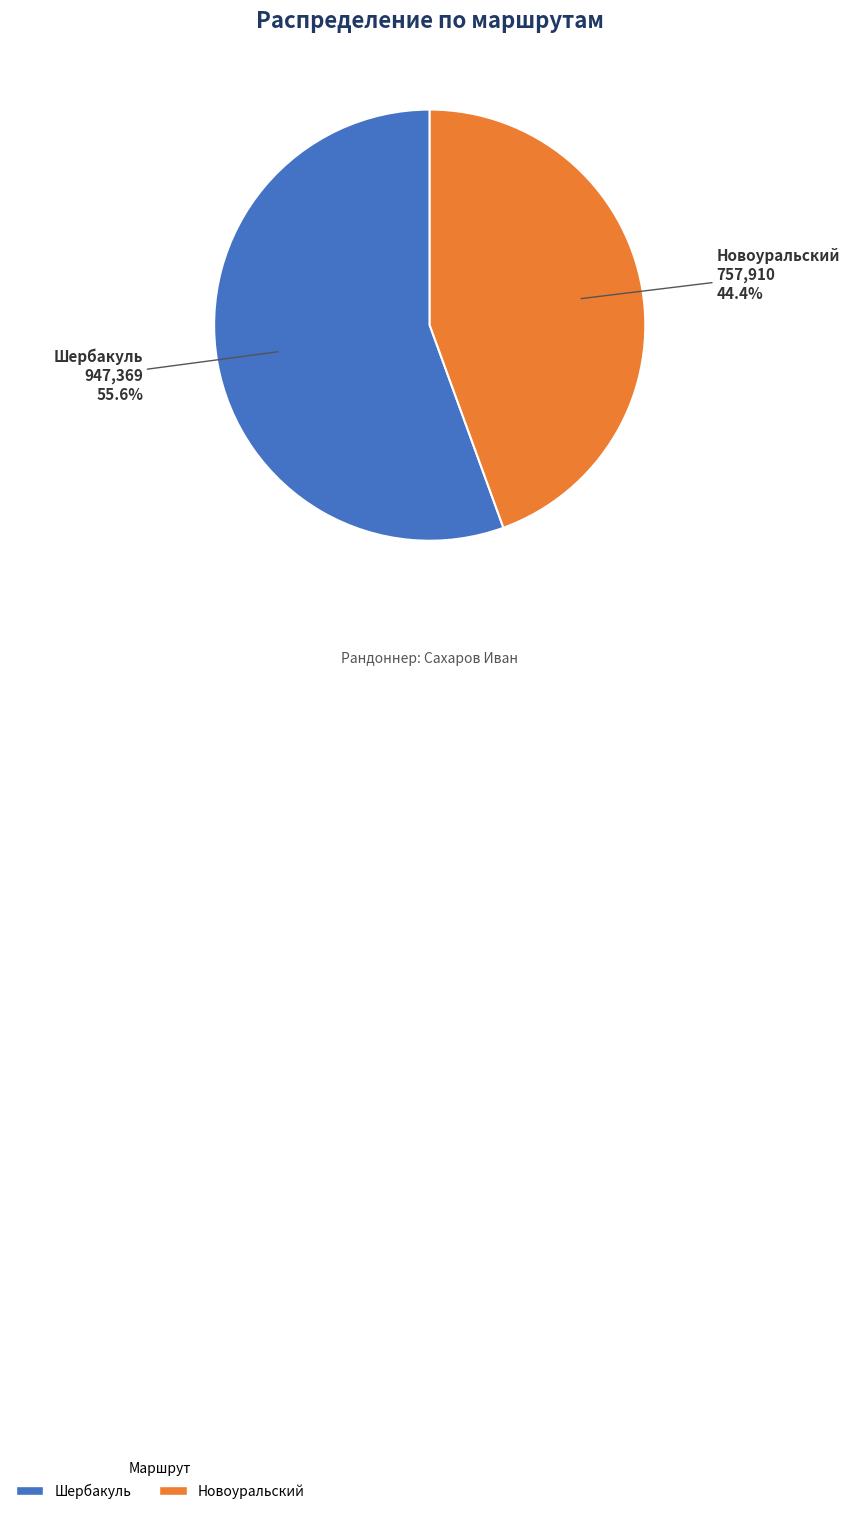

Which slice is the largest?

Шербакуль